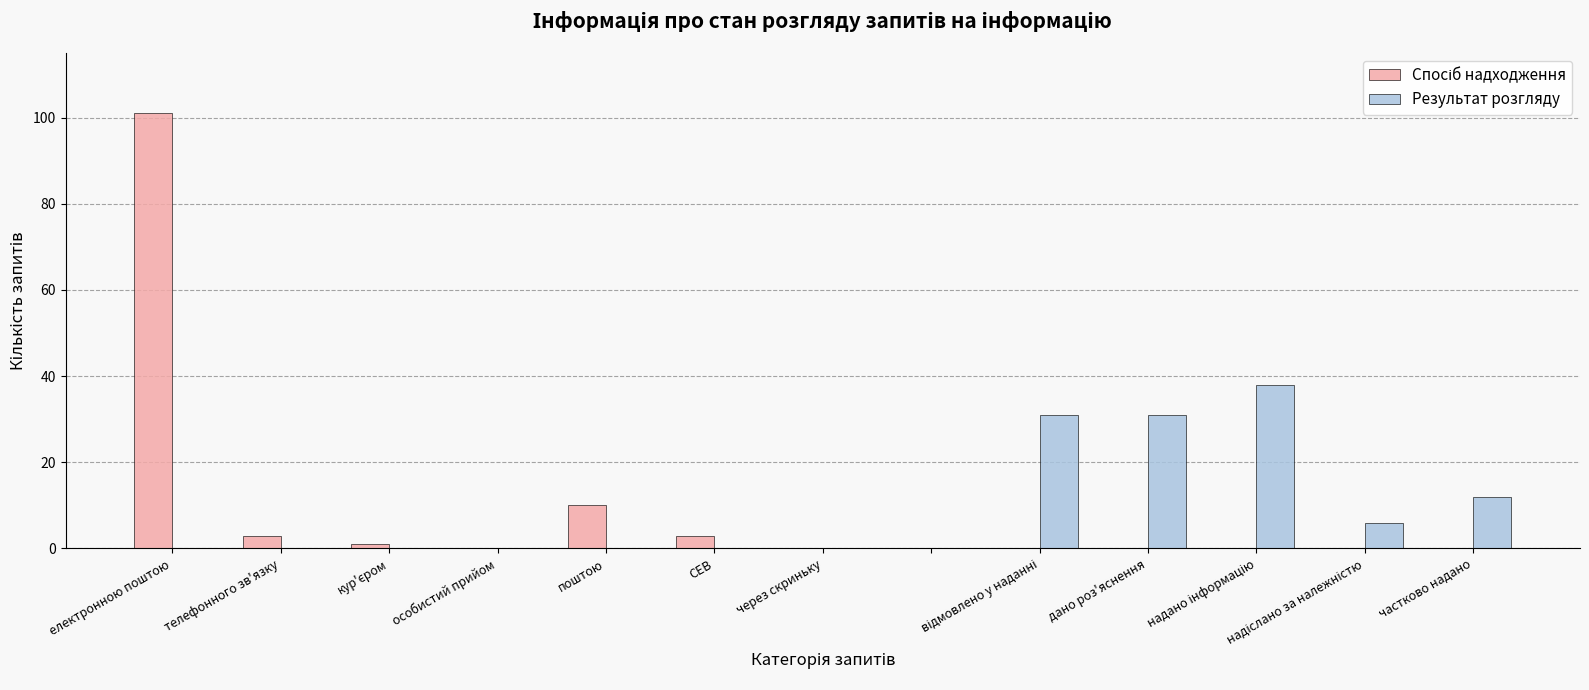

Are the bars grouped side by side (vs. stacked)?

Yes